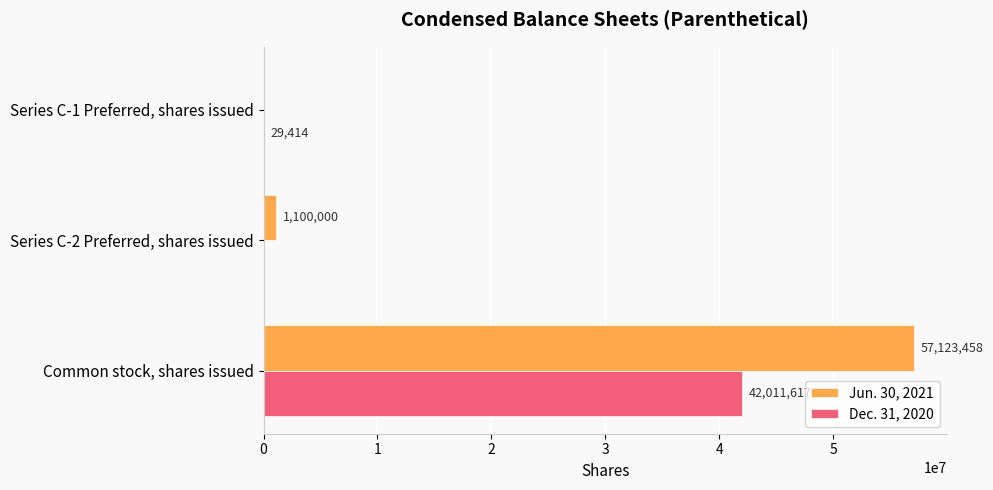

Which series changed the most between Common stock, shares issued and Series C-1 Preferred, shares issued?

Jun. 30, 2021